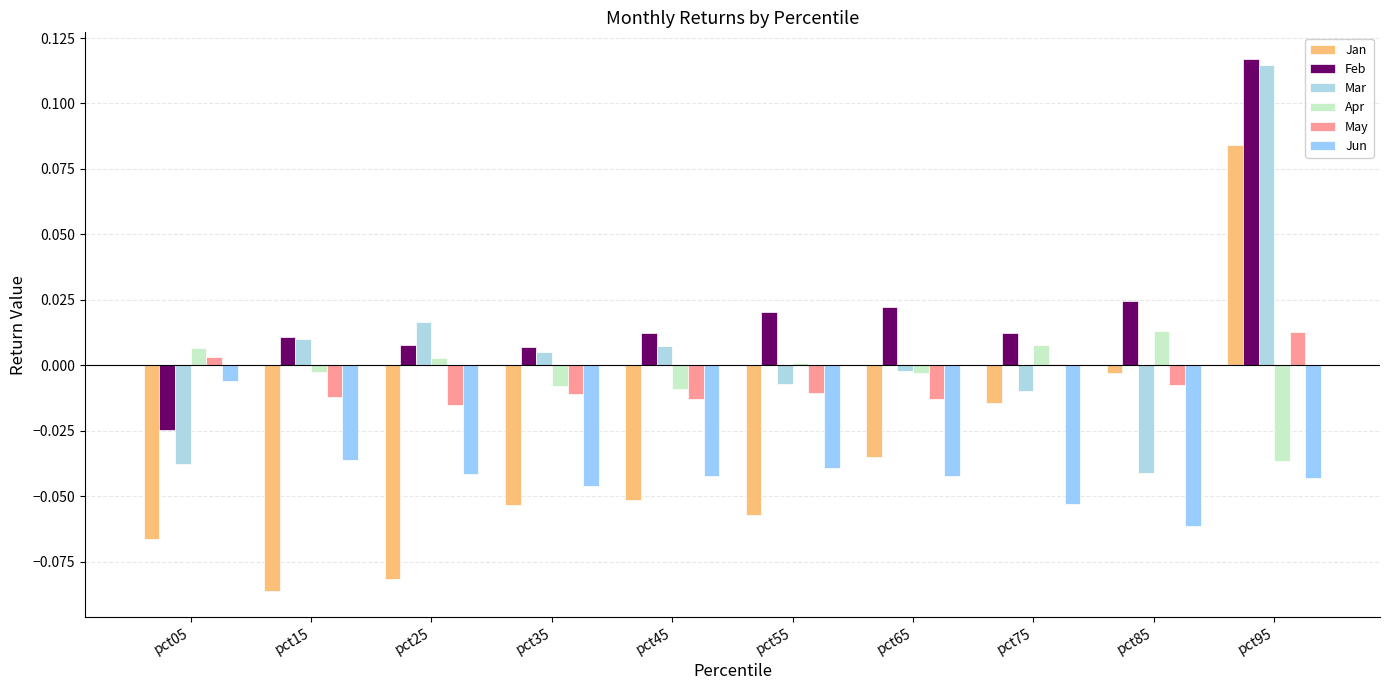

Count the number of data series in this chart.

6